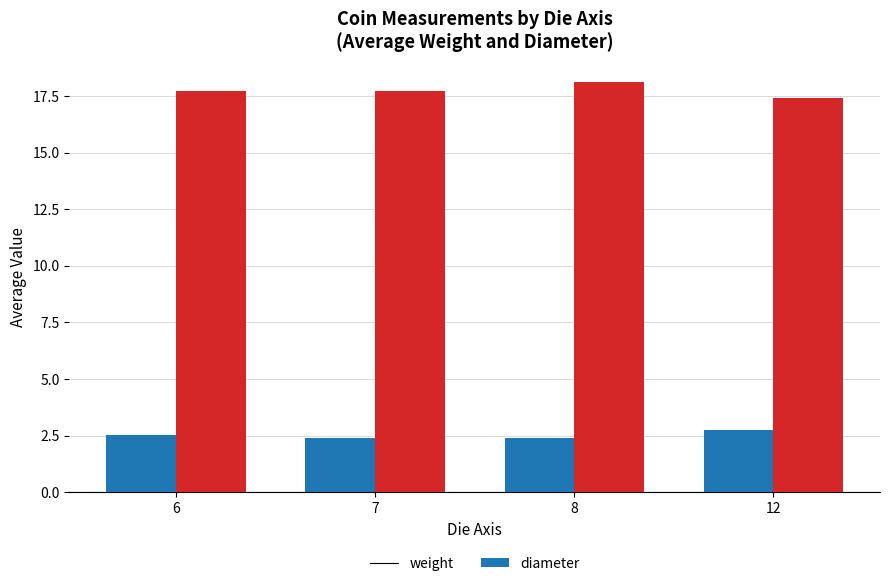

Which series has the largest range (max minus min)?

diameter